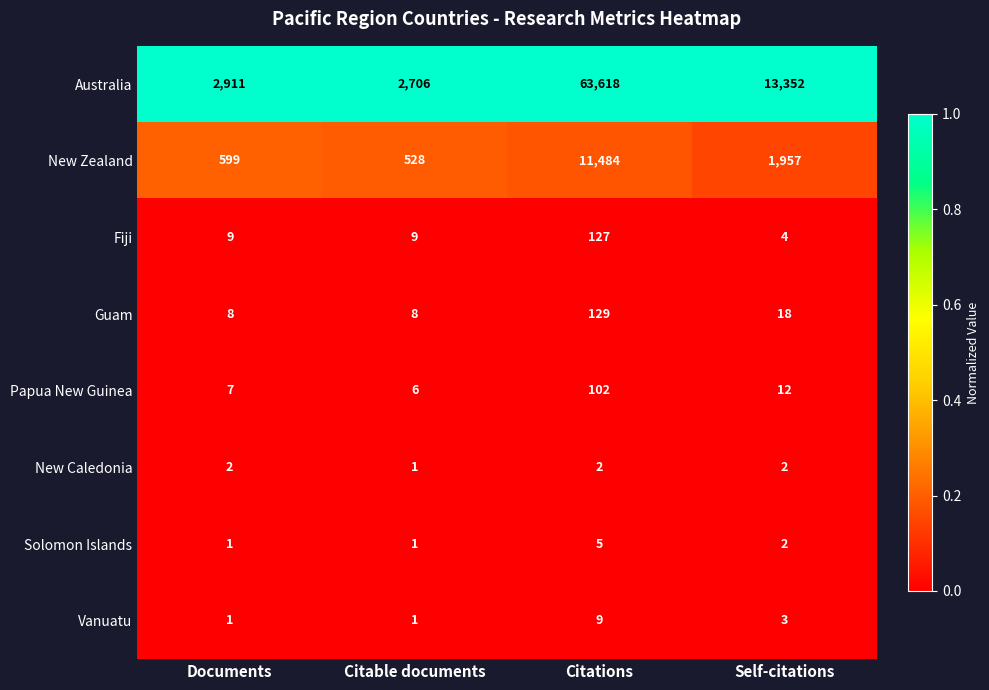

Count the number of categories in the chart.

4